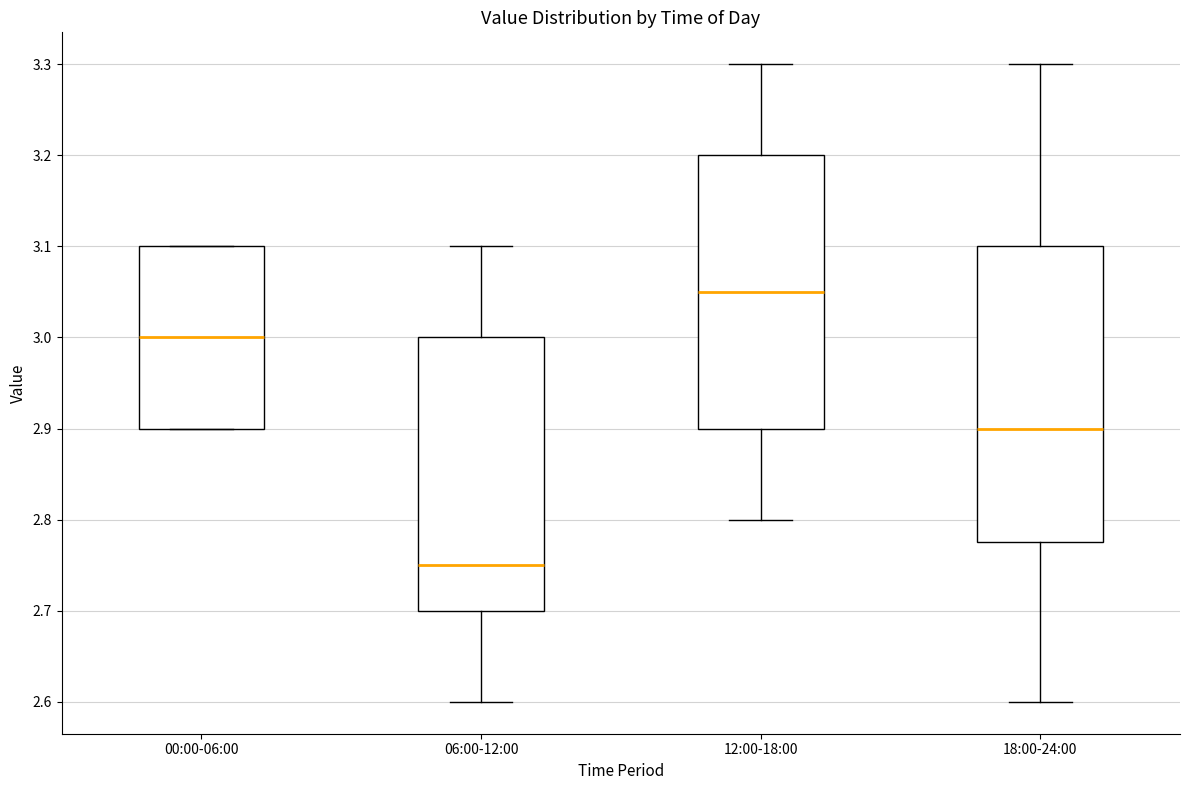

Which box has the highest median line?

12:00-18:00